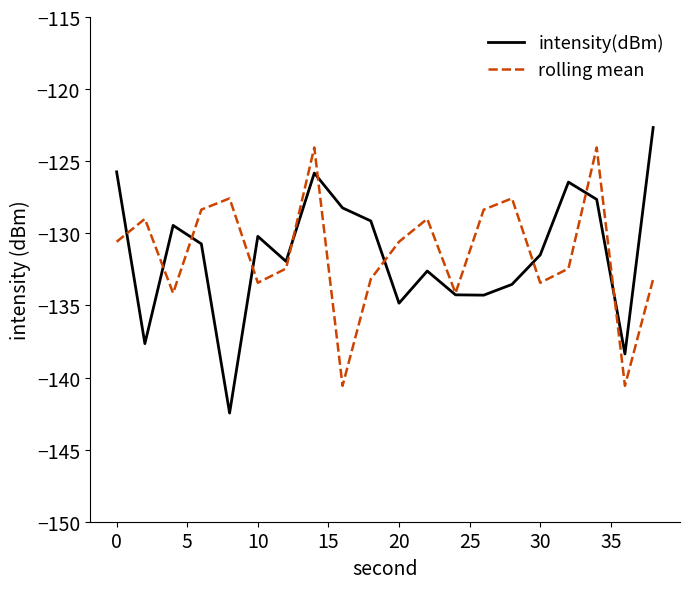

Is this an area chart (filled region under the line)?

No